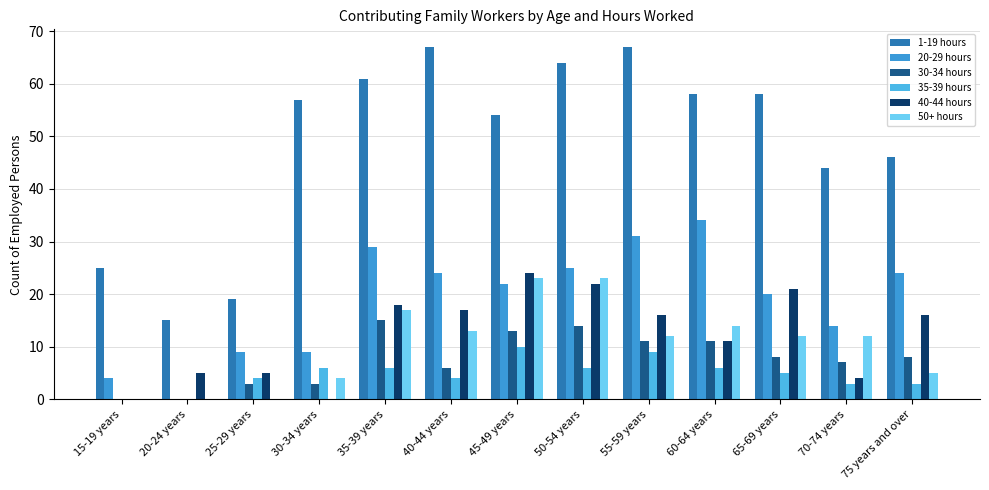

Reading right to left, extract all data points from this chart.

1-19 hours: 46	44	58	58	67	64	54	67	61	57	19	15	25
20-29 hours: 24	14	20	34	31	25	22	24	29	9	9	0	4
30-34 hours: 8	7	8	11	11	14	13	6	15	3	3	0	0
35-39 hours: 3	3	5	6	9	6	10	4	6	6	4	0	0
40-44 hours: 16	4	21	11	16	22	24	17	18	0	5	5	0
50+ hours: 5	12	12	14	12	23	23	13	17	4	0	0	0